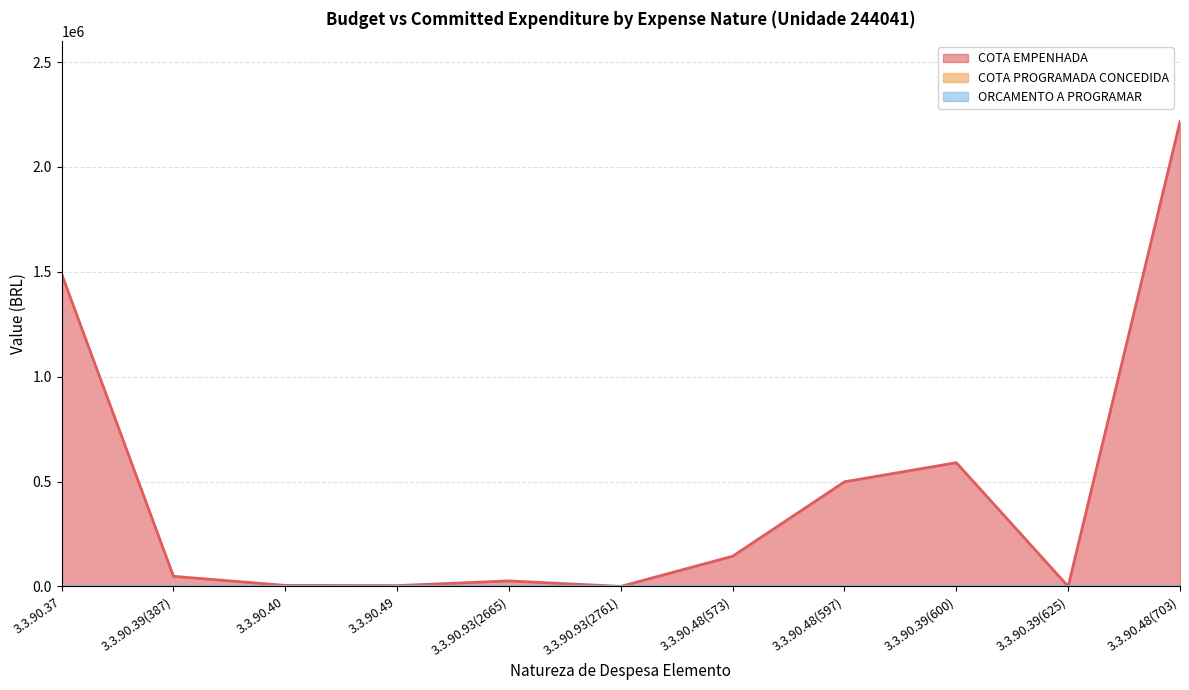

True or false: ORCAMENTO A PROGRAMAR and COTA EMPENHADA cross at least once.

False